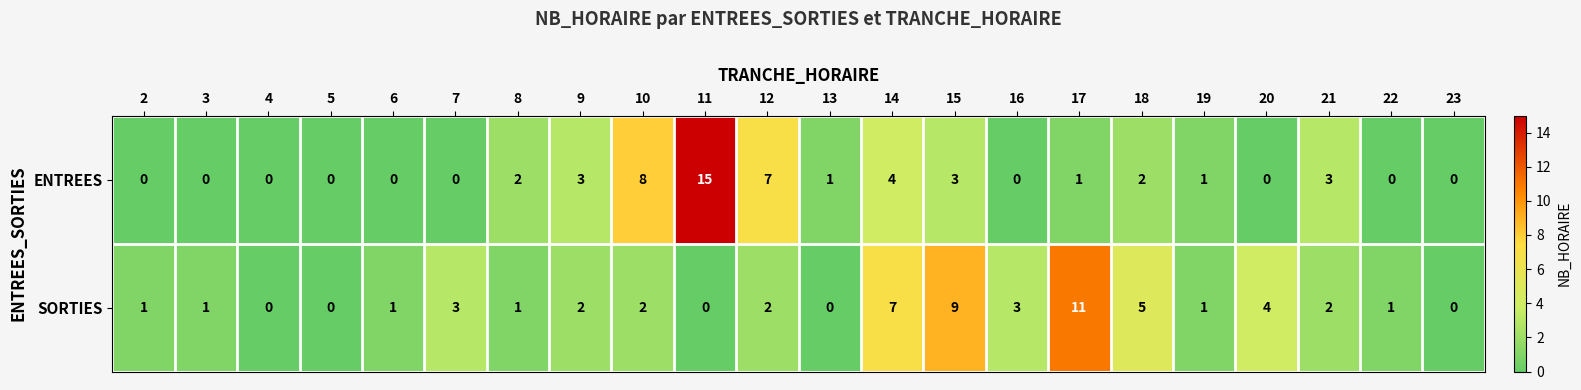

What is the spread (max minus min) of values at 20?

4